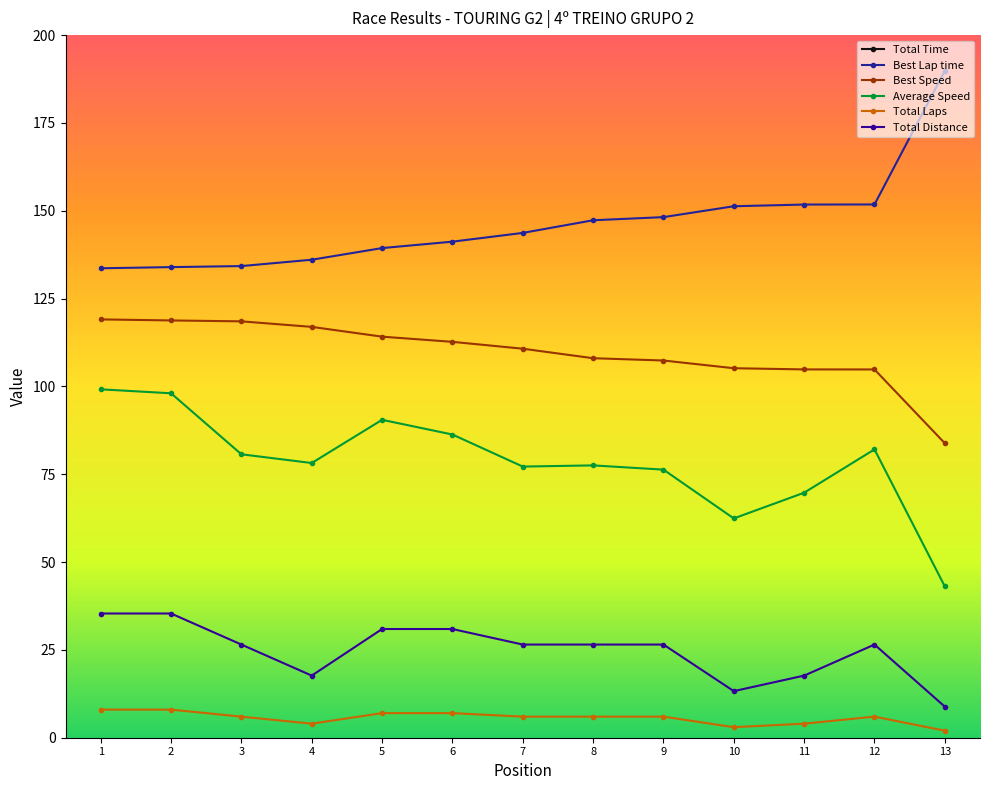

How many values in the Total Time series exceed 1230?

7